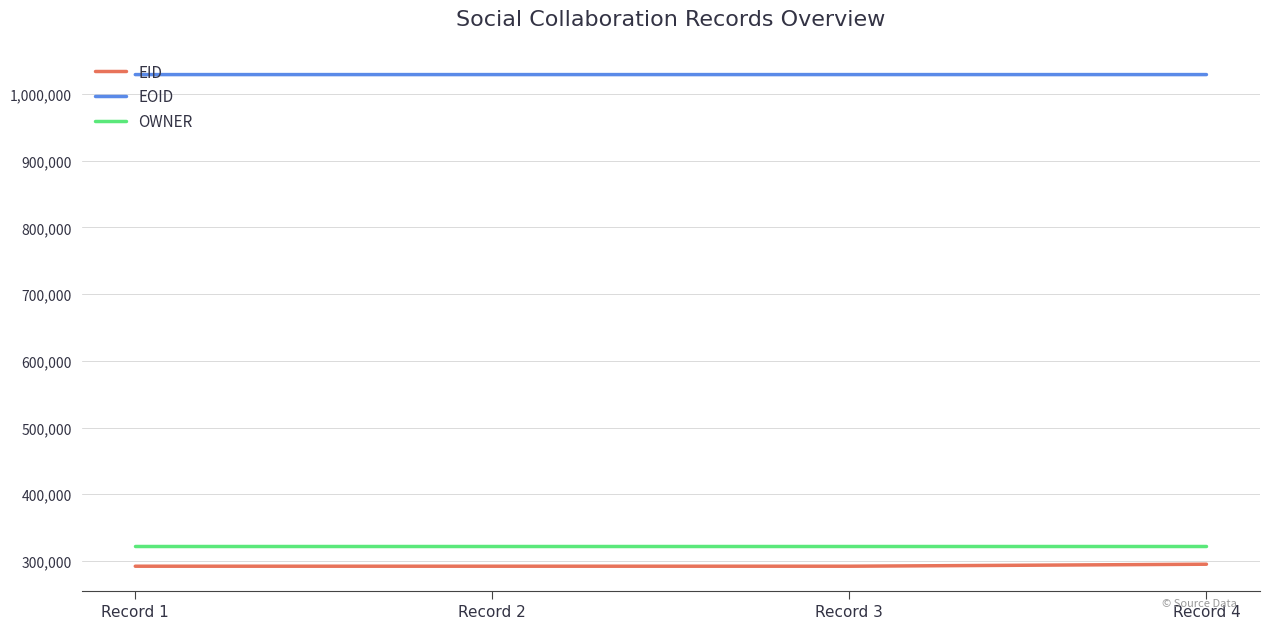

True or false: OWNER has more than 2 interior local peaks.

False